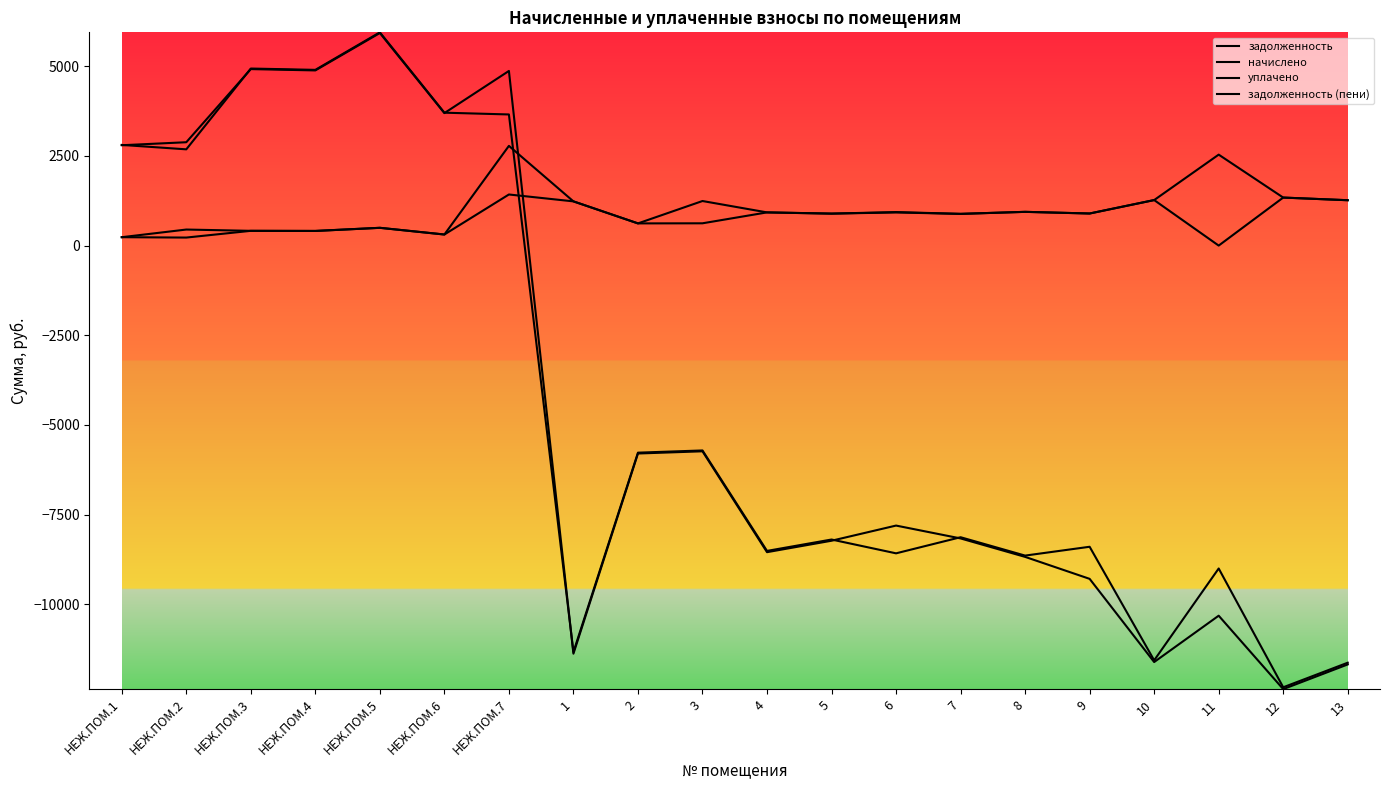

In уплачено, how many points are higher than both neighbors (excluding endpoints)?

6